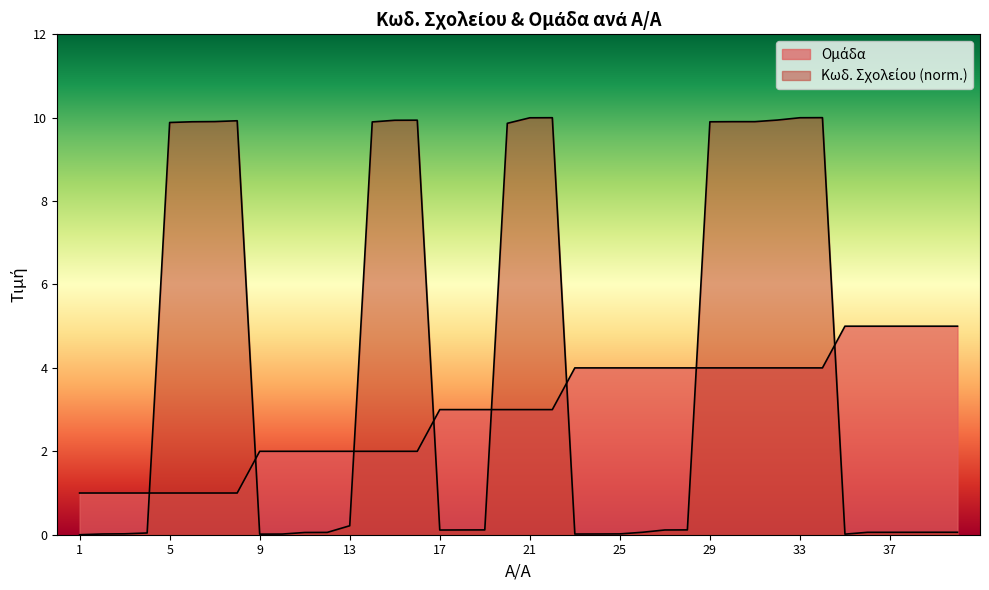

Reading right to left, transcribe all the data shown in this chart.

Ομάδα: 5.0	5.0	5.0	5.0	5.0	5.0	4.0	4.0	4.0	4.0	4.0	4.0	4.0	4.0	4.0	4.0	4.0	4.0	3.0	3.0	3.0	3.0	3.0	3.0	2.0	2.0	2.0	2.0	2.0	2.0	2.0	2.0	1.0	1.0	1.0	1.0	1.0	1.0	1.0	1.0
Κωδ. Σχολείου (scaled): 0.1	0.1	0.1	0.1	0.1	0.0	10.0	10.0	9.9	9.9	9.9	9.9	0.1	0.1	0.1	0.0	0.0	0.0	10.0	10.0	9.9	0.1	0.1	0.1	9.9	9.9	9.9	0.2	0.1	0.1	0.0	0.0	9.9	9.9	9.9	9.9	0.0	0.0	0.0	0.0